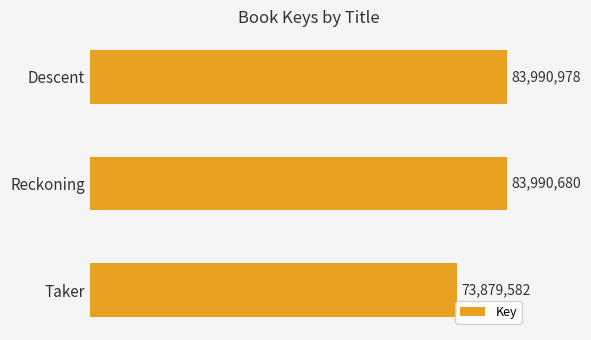

What is the smallest value displayed?

73879582